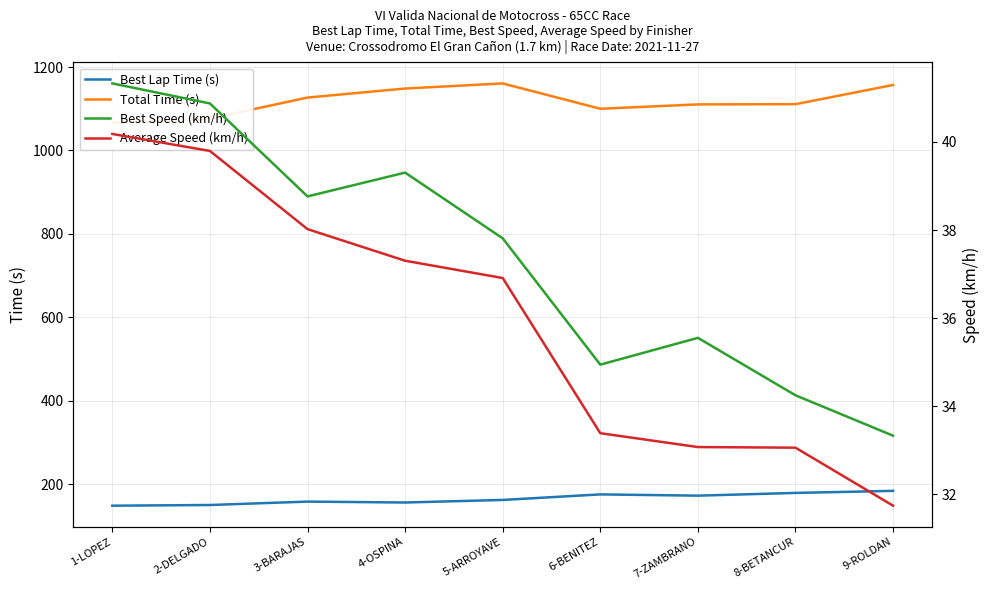

What are all the series names shown in the legend?

Best Lap Time (s), Total Time (s), Best Speed (km/h), Average Speed (km/h)